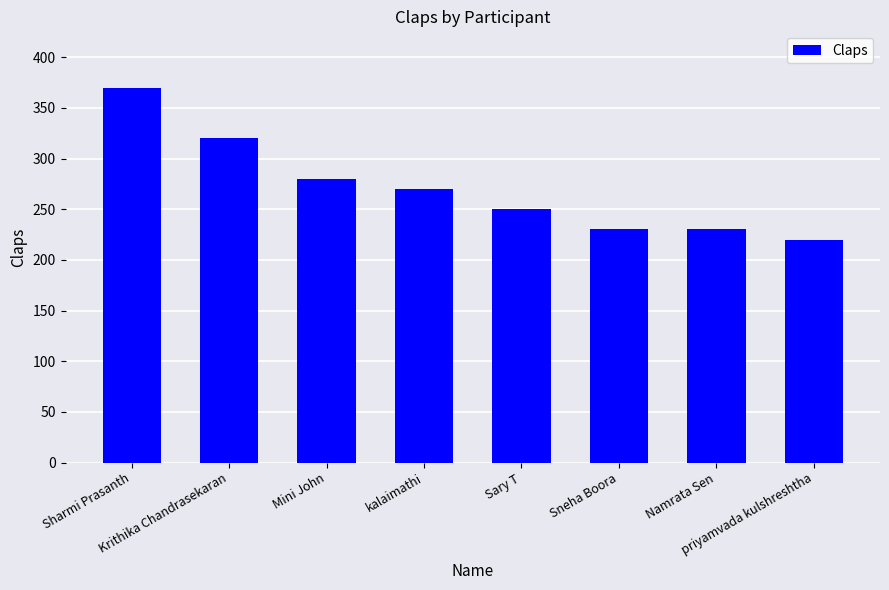

Reading left to right, list all the values displayed in this chart.

Sharmi Prasanth=370	Krithika Chandrasekaran=320	Mini John=280	kalaimathi=270	Sary T=250	Sneha Boora=230	Namrata Sen=230	priyamvada kulshreshtha=220